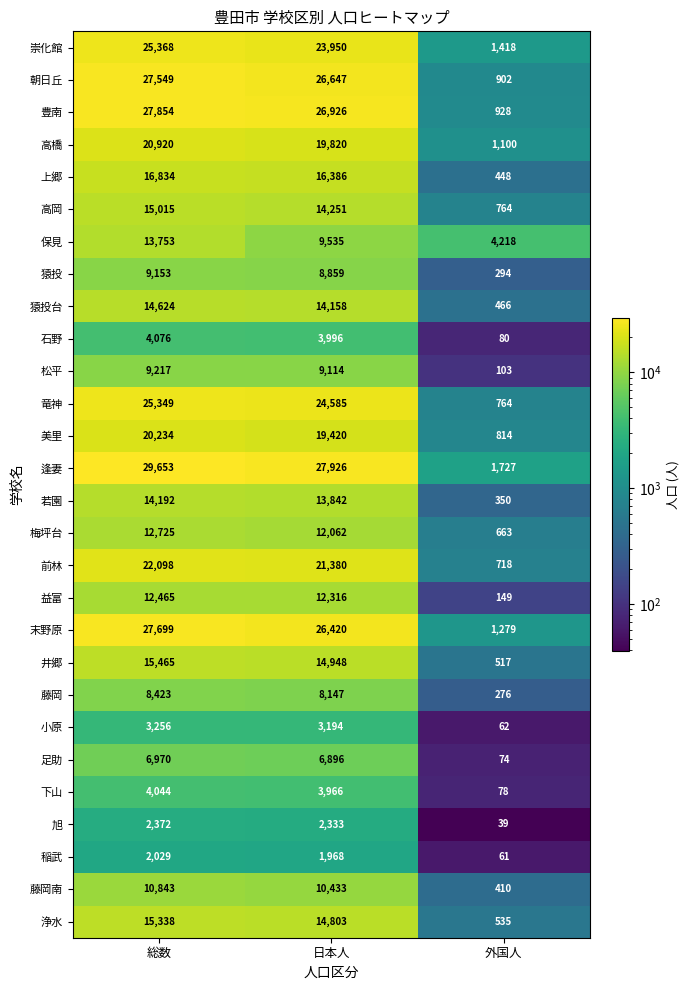

At which category is the sum across all series the highest?

総数